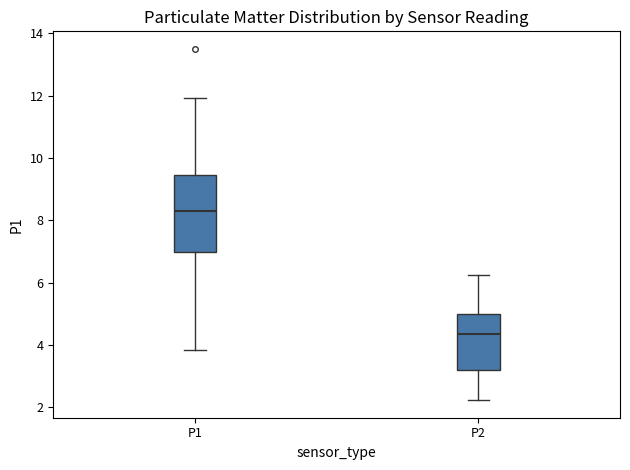

Reading left to right, read every box against the y-axis: the position of its median line, the range the box covers, and the ends of its whiskers. The values are not printed on the chart, so give them approximately, as read against the axis.

P1: median 8.4, box 7.0 to 9.4, whiskers 3.8 to 12.0
P2: median 4.4, box 3.2 to 5.0, whiskers 2.2 to 6.2